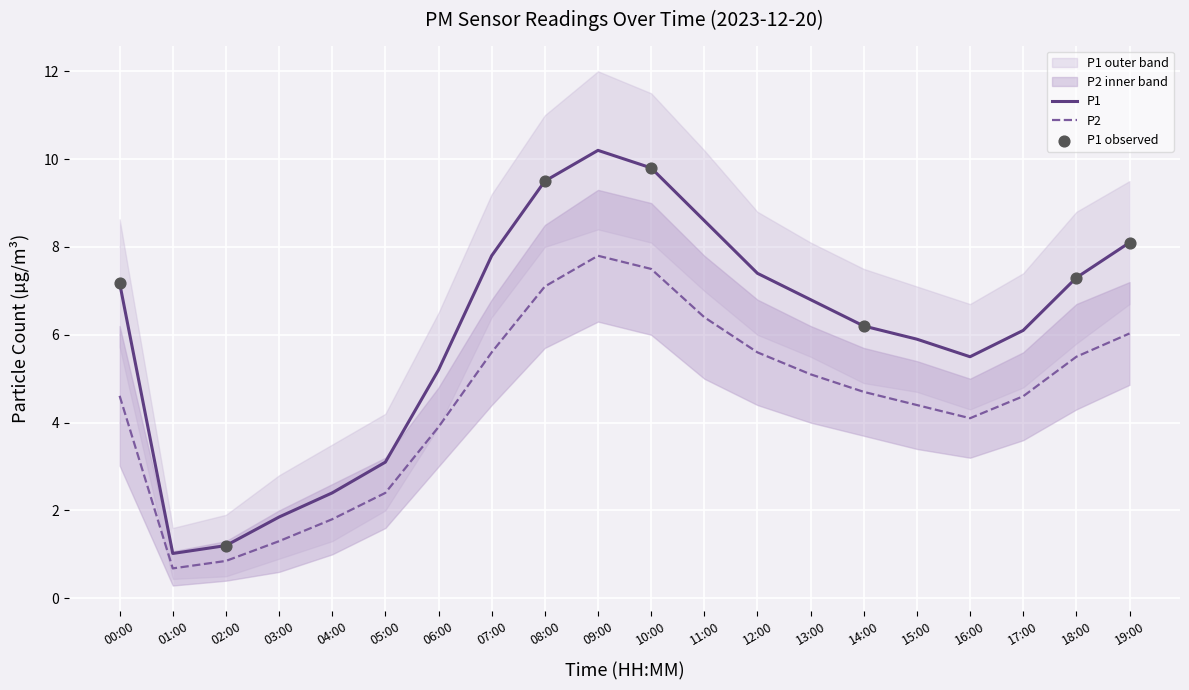

Which series has the largest total across all categories?

P1